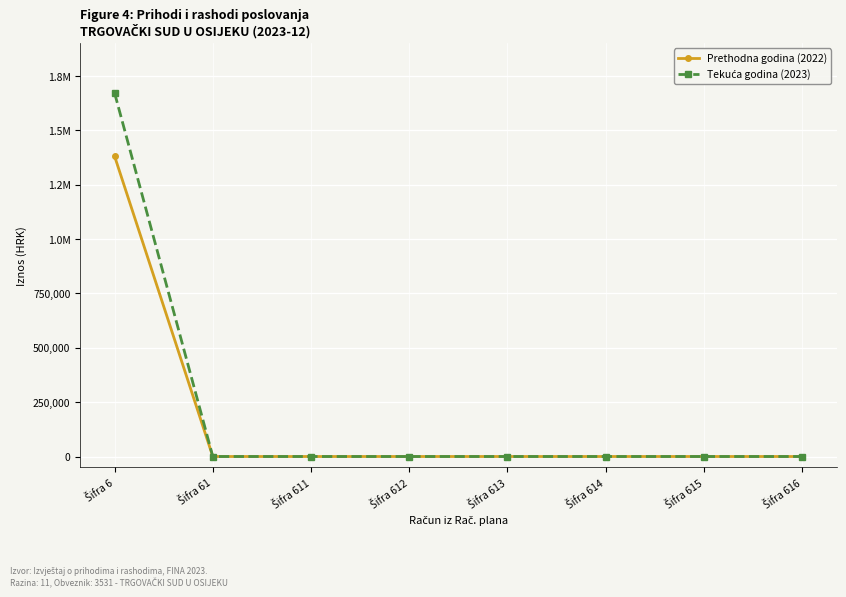

True or false: Prethodna godina (2022) and Tekuća godina (2023) intersect in this chart.

False